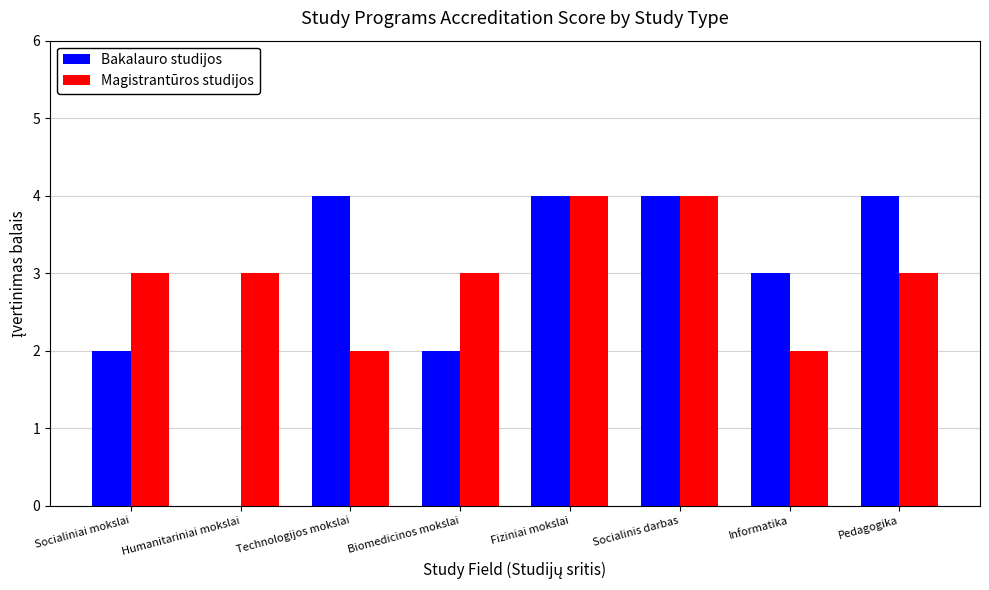

Reading right to left, what are all the values shown in this chart?

Bakalauro studijos: 4	3	4	4	2	4	0	2
Magistrantūros studijos: 3	2	4	4	3	2	3	3